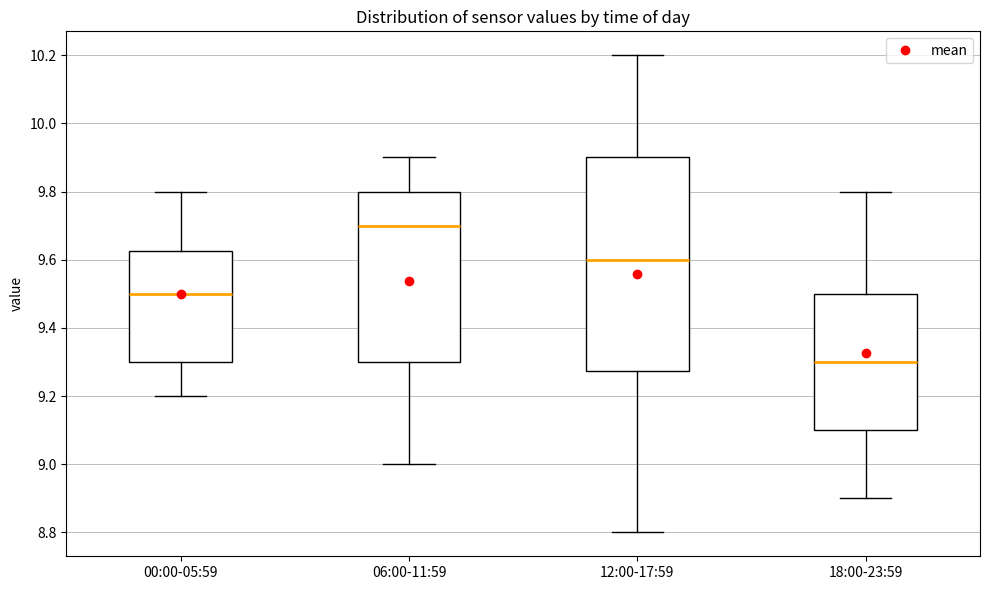

Reading left to right, read every box against the y-axis: the position of its median line, the range the box covers, and the ends of its whiskers. The values are not printed on the chart, so give them approximately, as read against the axis.

00:00-05:59: median 9.50, box 9.30 to 9.62, whiskers 9.20 to 9.80
06:00-11:59: median 9.70, box 9.30 to 9.80, whiskers 9.00 to 9.90
12:00-17:59: median 9.60, box 9.28 to 9.90, whiskers 8.80 to 10.20
18:00-23:59: median 9.30, box 9.10 to 9.50, whiskers 8.90 to 9.80